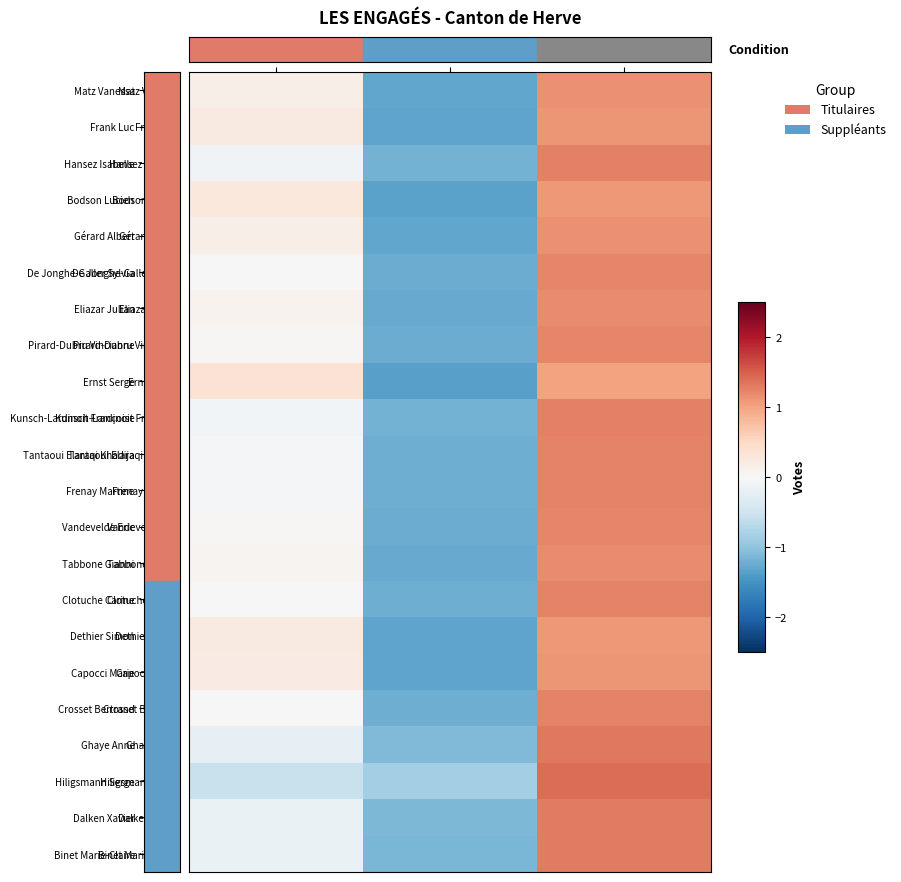

Which has a higher value, Herve or TOTAUX?

TOTAUX